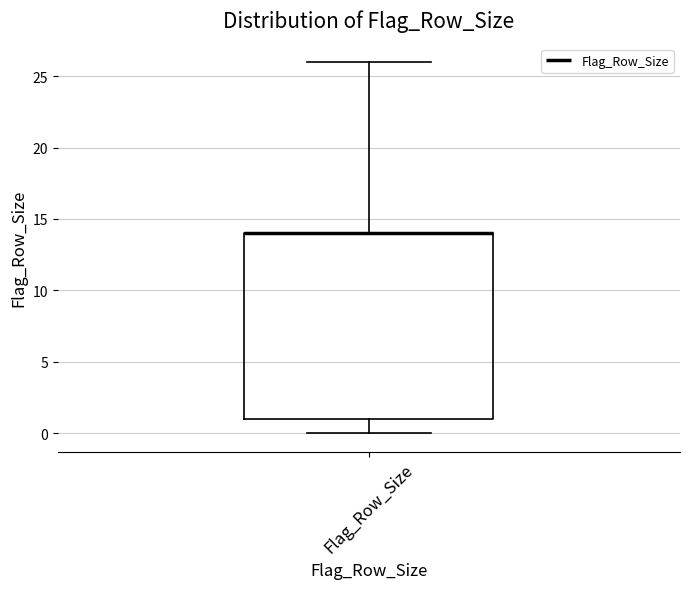

Transcribe this box plot: give where the median line is, the range the box spans, and where the two whiskers end, as read against the y-axis. The values are not printed on the chart, so give them approximately, as read against the axis.

median 14 (drawn on the box's upper edge), box 1 to 14, whiskers 0 to 26